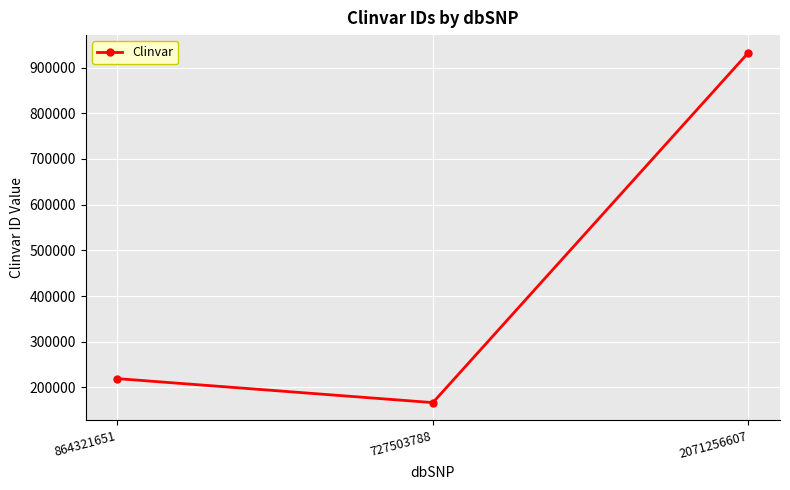

At which category does the chart reach its peak across all series?

2071256607